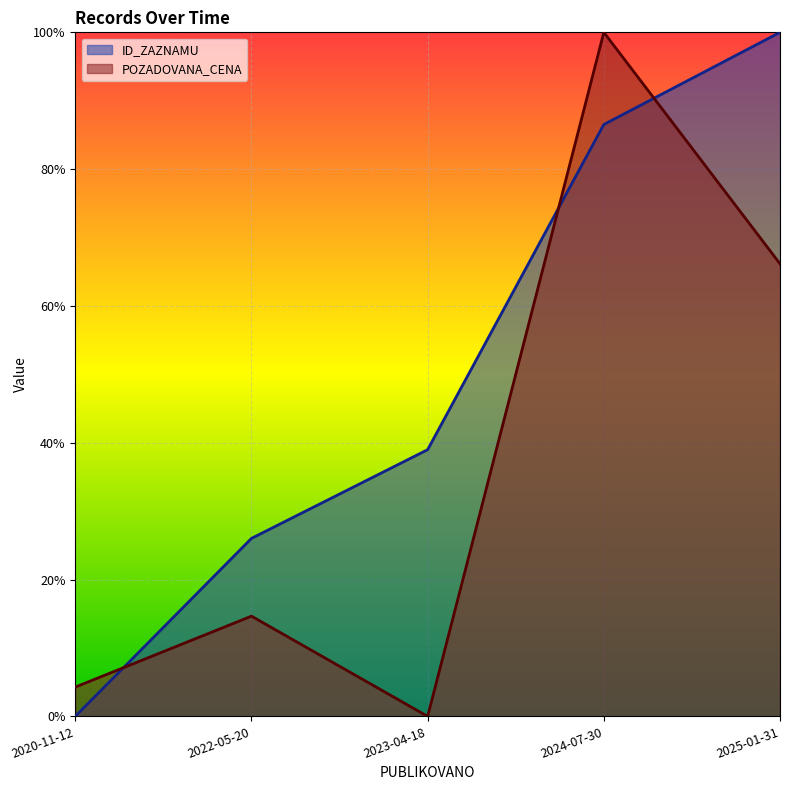

How many ID_ZAZNAMU values are between 0 and 1?

5